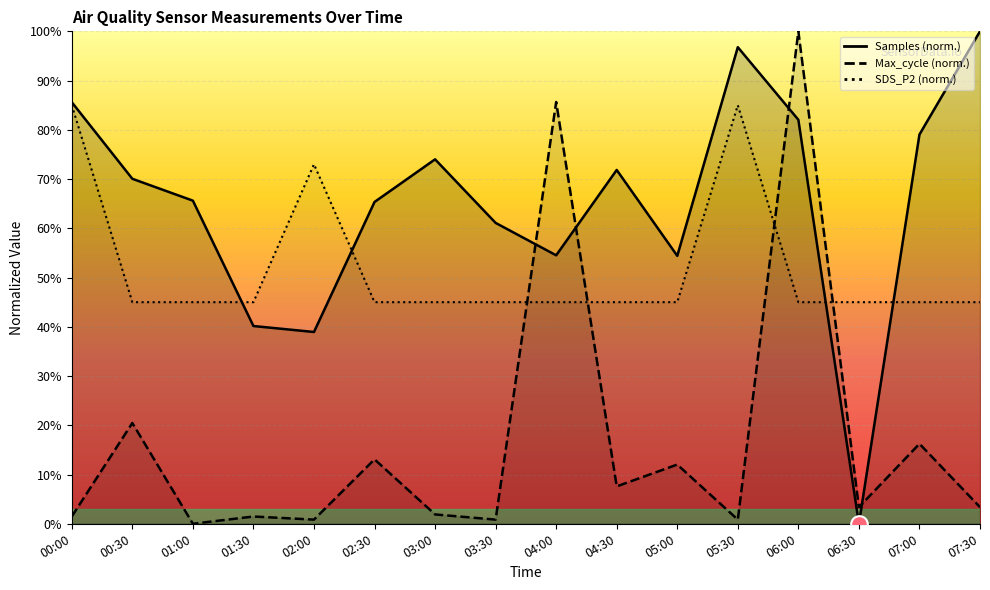

Rank the series at 02:00 from highest to lowest value.

SDS_P2, Samples, Max_cycle